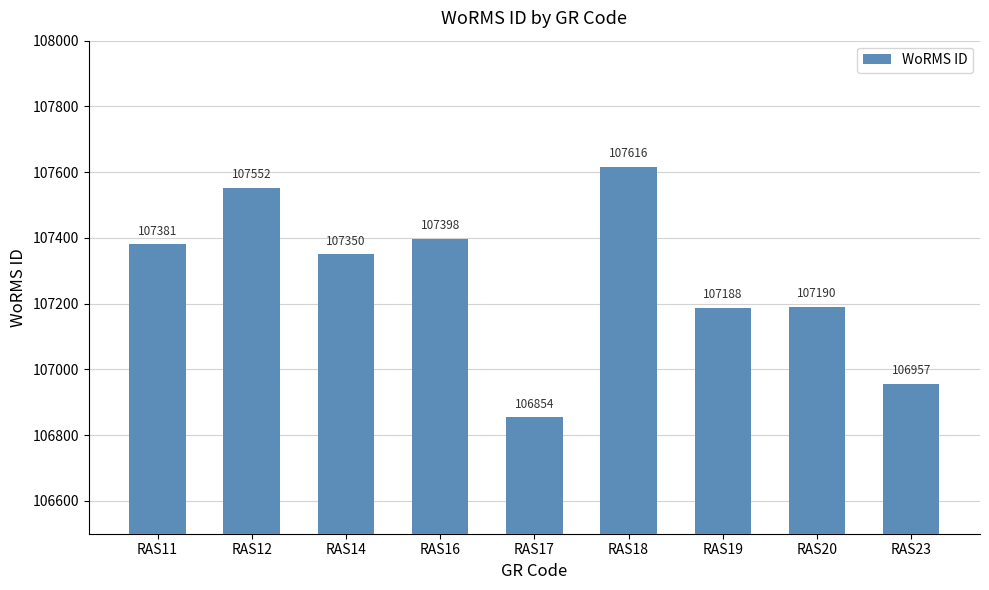

Rank the categories by value from lowest to highest.

RAS17, RAS23, RAS19, RAS20, RAS14, RAS11, RAS16, RAS12, RAS18